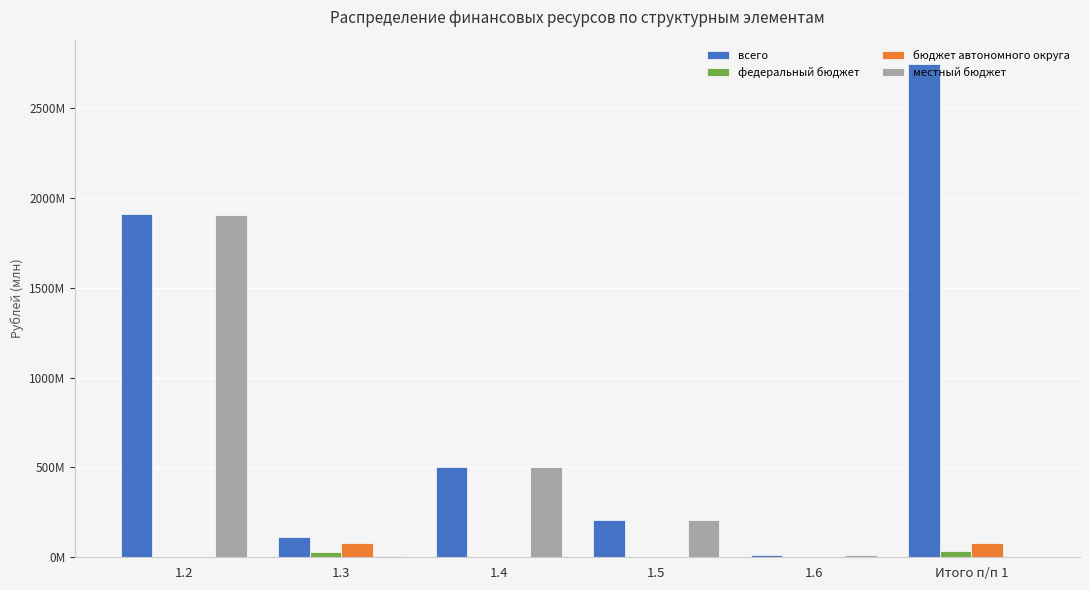

Does the chart contain any negative values?

No